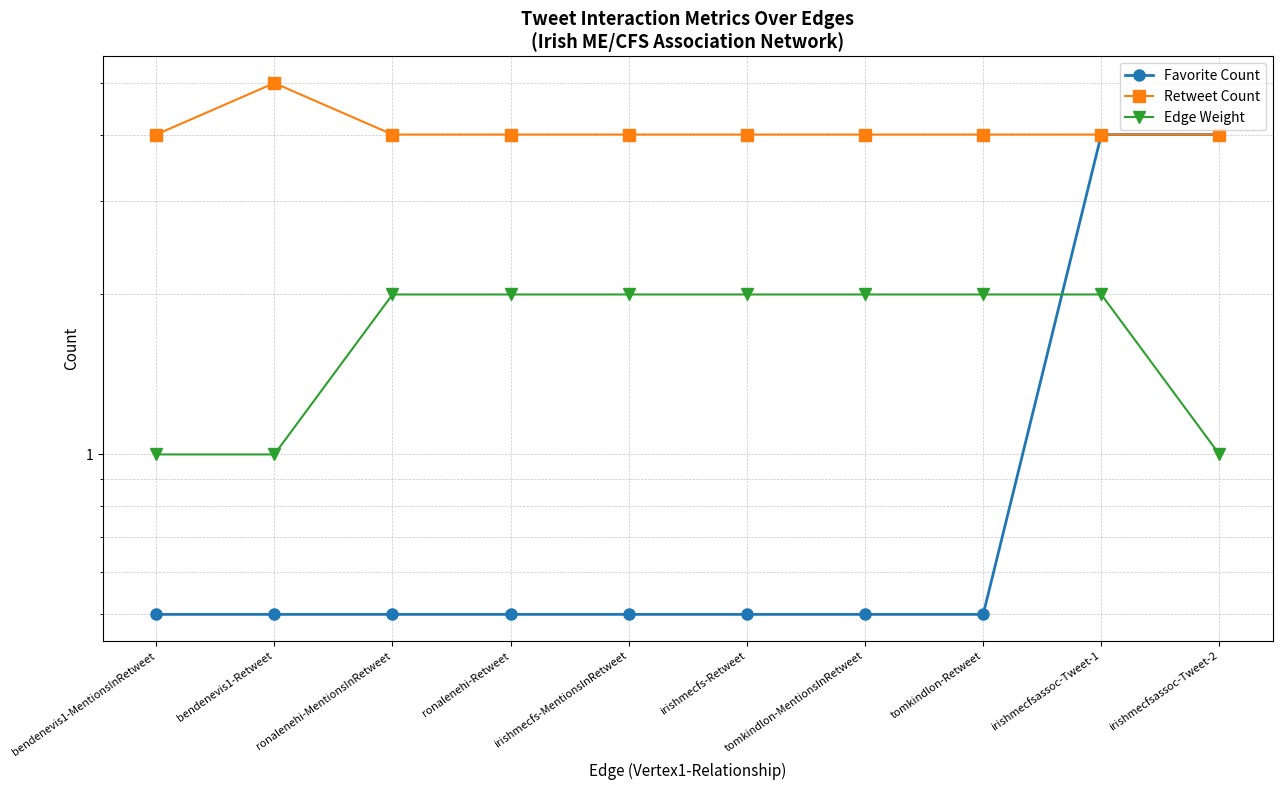

Between tomkindlon-Retweet and bendenevis1-Retweet, which is larger?

tomkindlon-Retweet